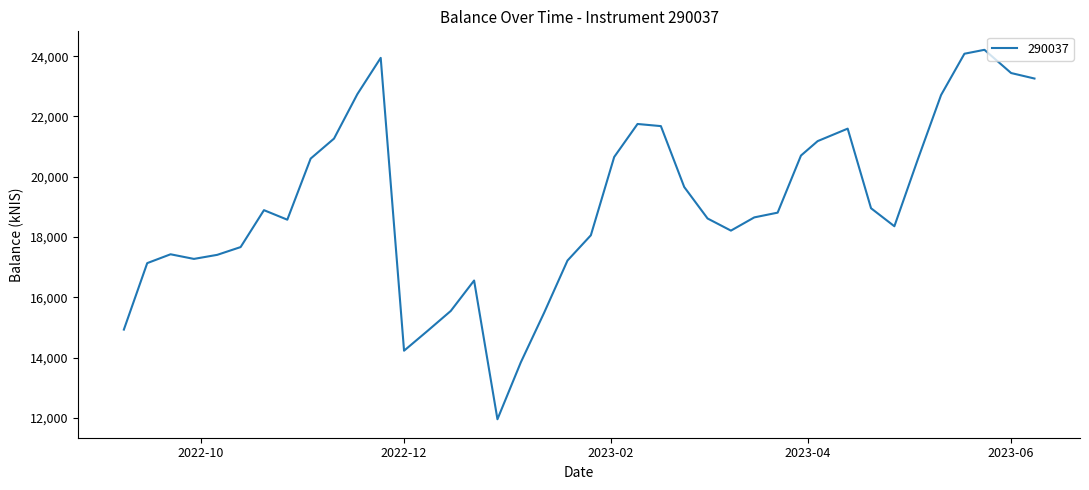

What is the difference between the maximum and minimum values?

12257.5